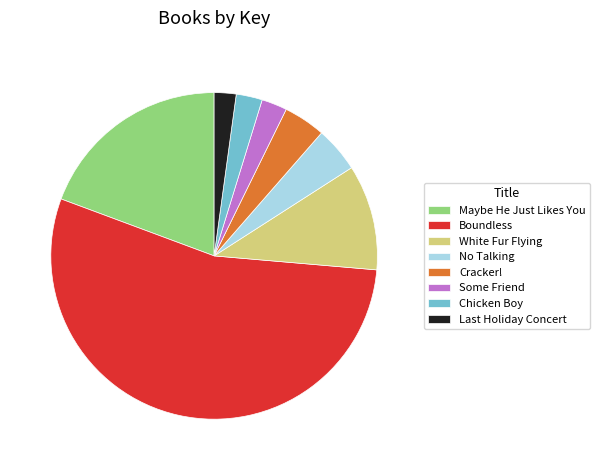

Which category accounts for the majority?

Boundless